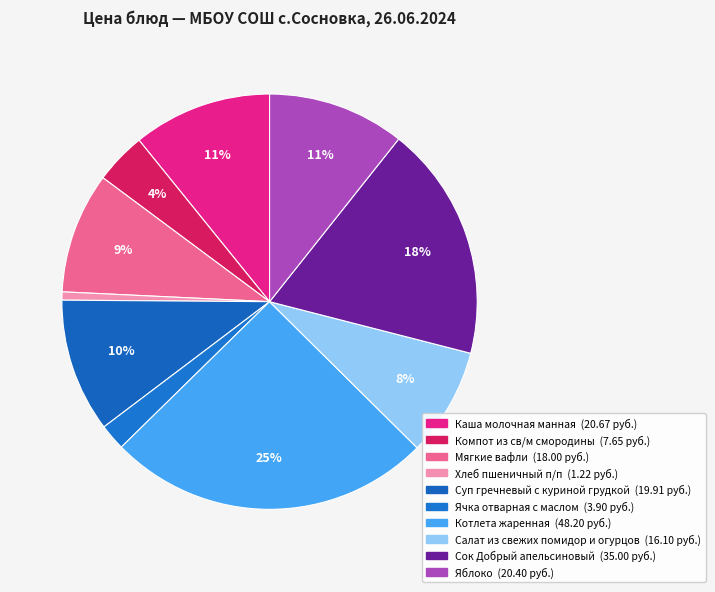

To the nearest percent, what portion does Яблоко represent?

11%